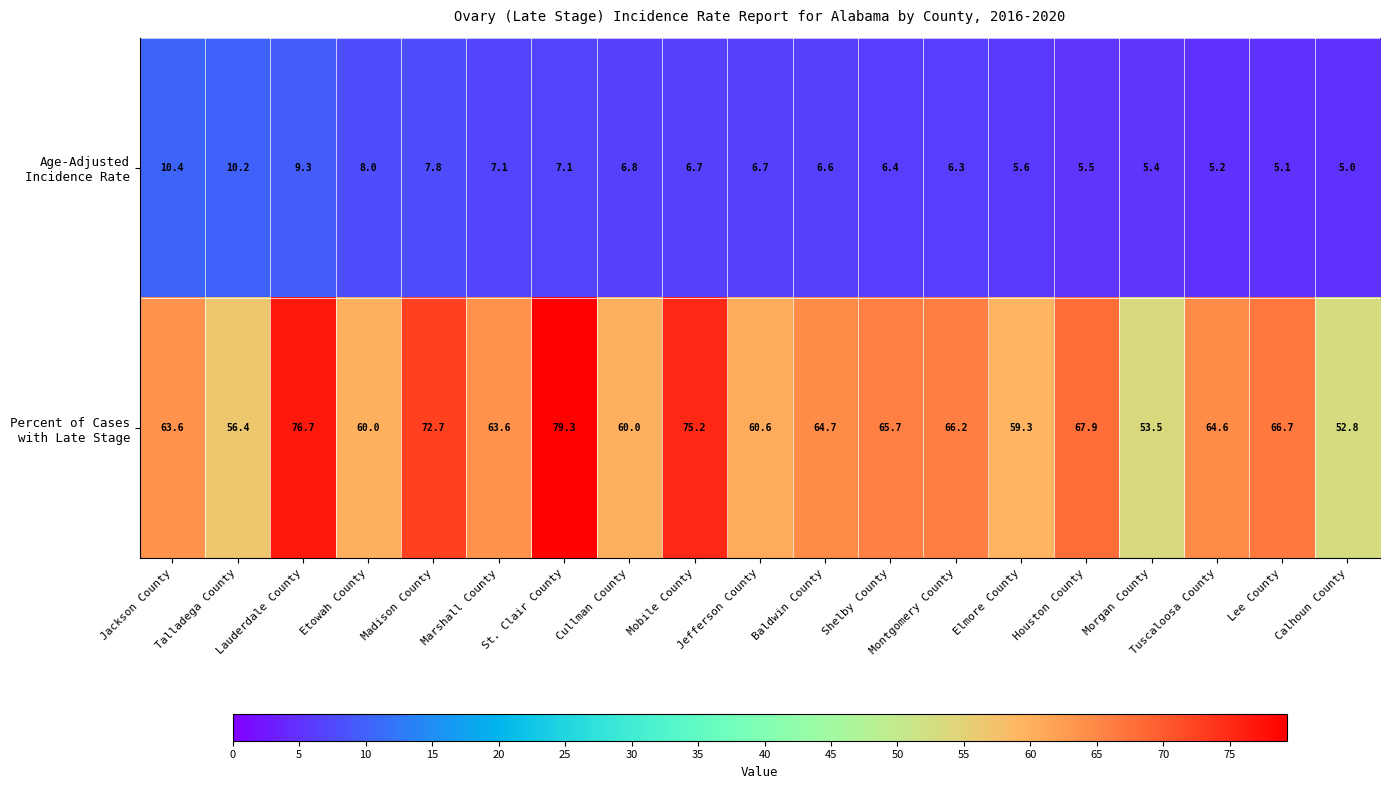

At which category does the chart reach its peak across all series?

St. Clair County